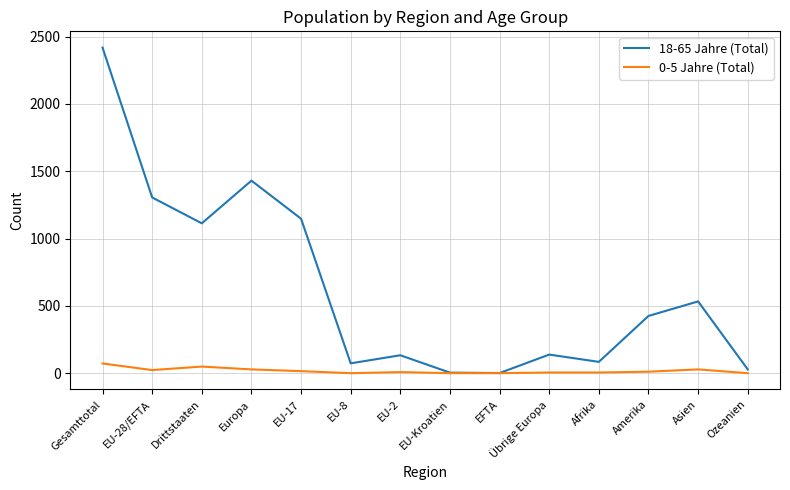

At which label does 18-65 Jahre (Total) first exceed 425?

Gesamttotal